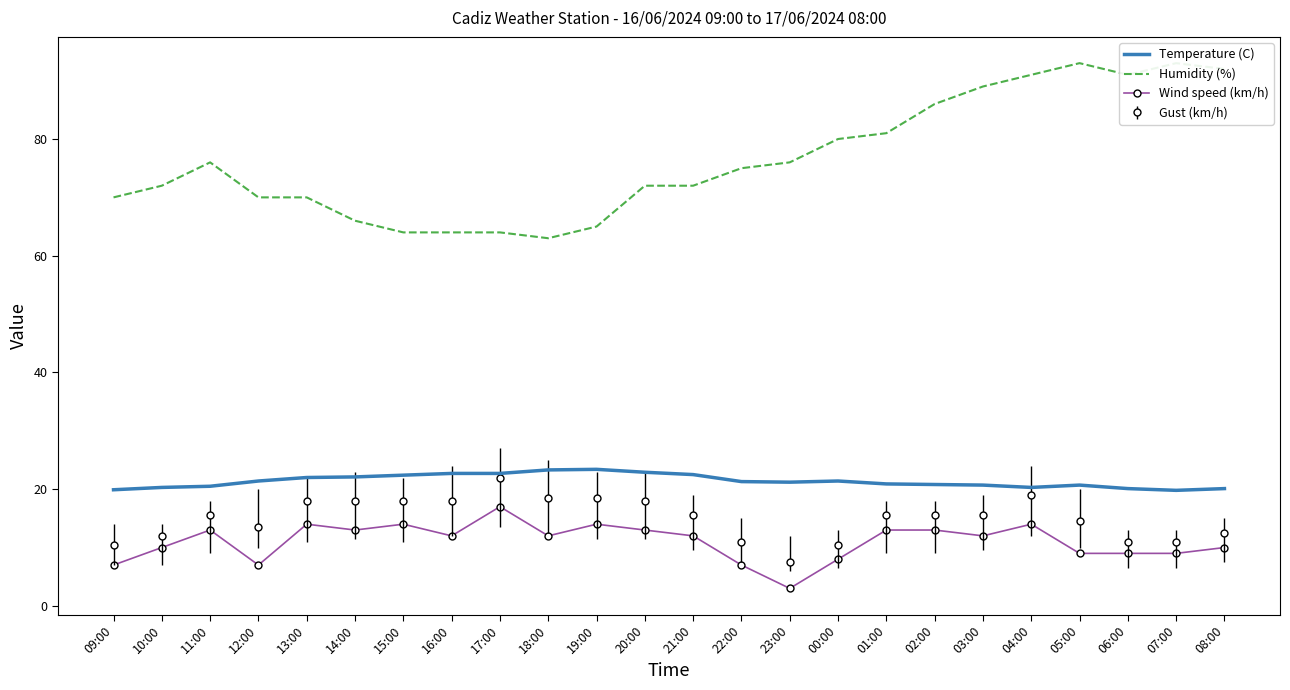

How many lines are shown in the chart?

3